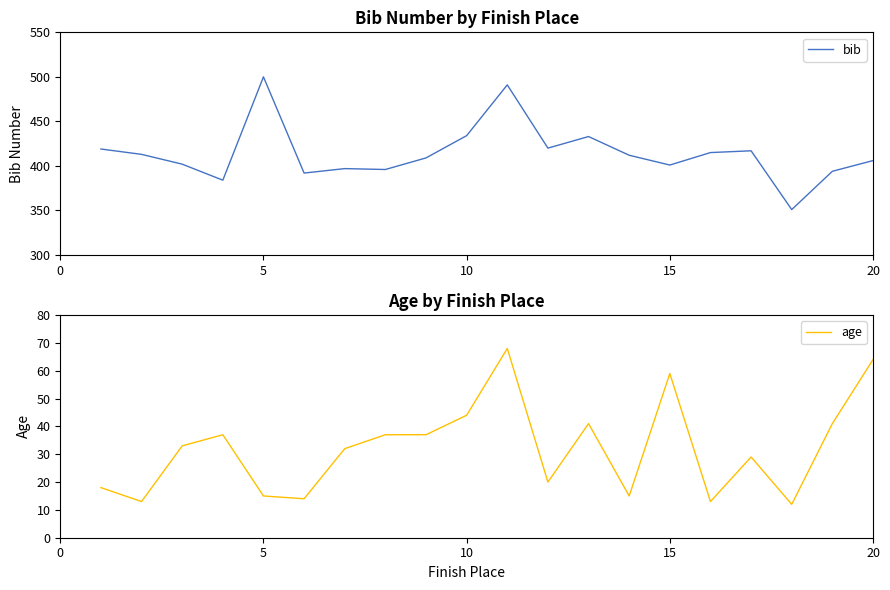

Reading left to right, extract all data points from this chart.

bib: 419	413	402	384	500	392	397	396	409	434	491	420	433	412	401	415	417	351	394	406
age: 18	13	33	37	15	14	32	37	37	44	68	20	41	15	59	13	29	12	41	64